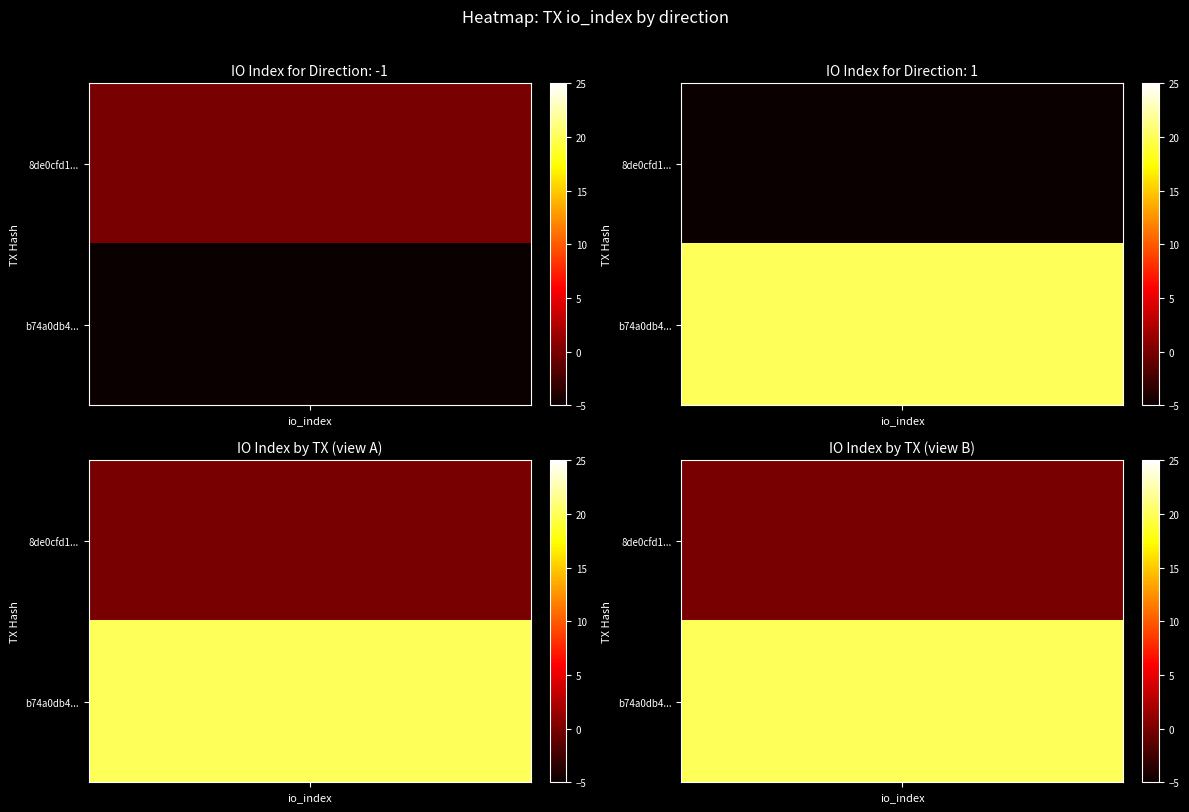

List the series in order of their overall mean, lowest first.

8de0cfd11a1ec9ab7e42beb2f57a36aeb971b60, b74a0db45271e1c7281138298436a13955b0c4d